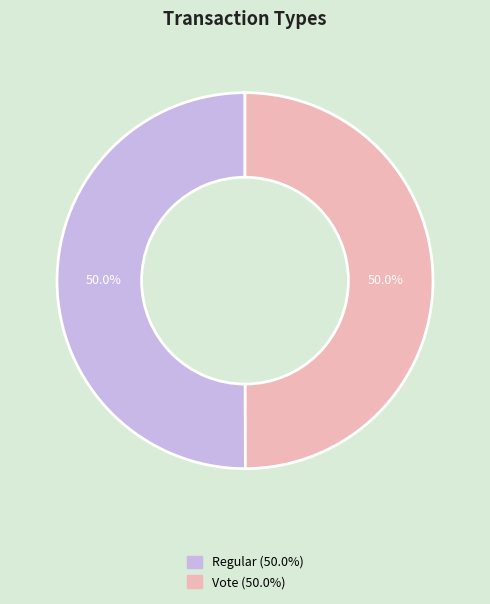

What is the total percentage of Regular and Vote?

100.0%